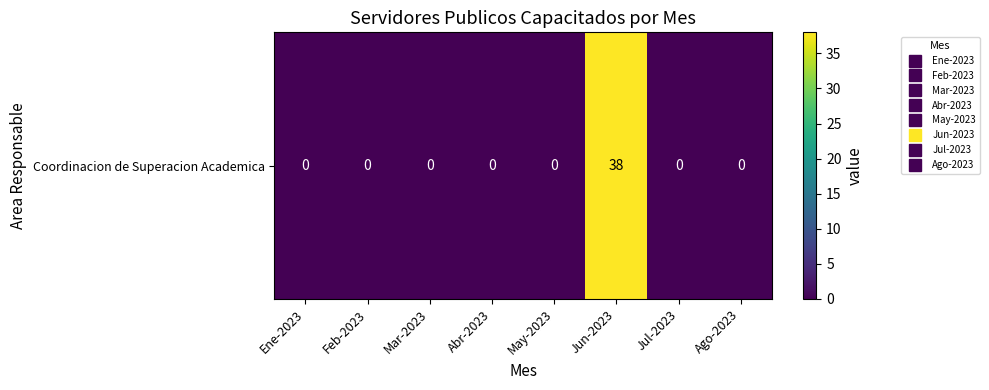

The chart shows a value of 38 at Jun-2023. True or false?

True